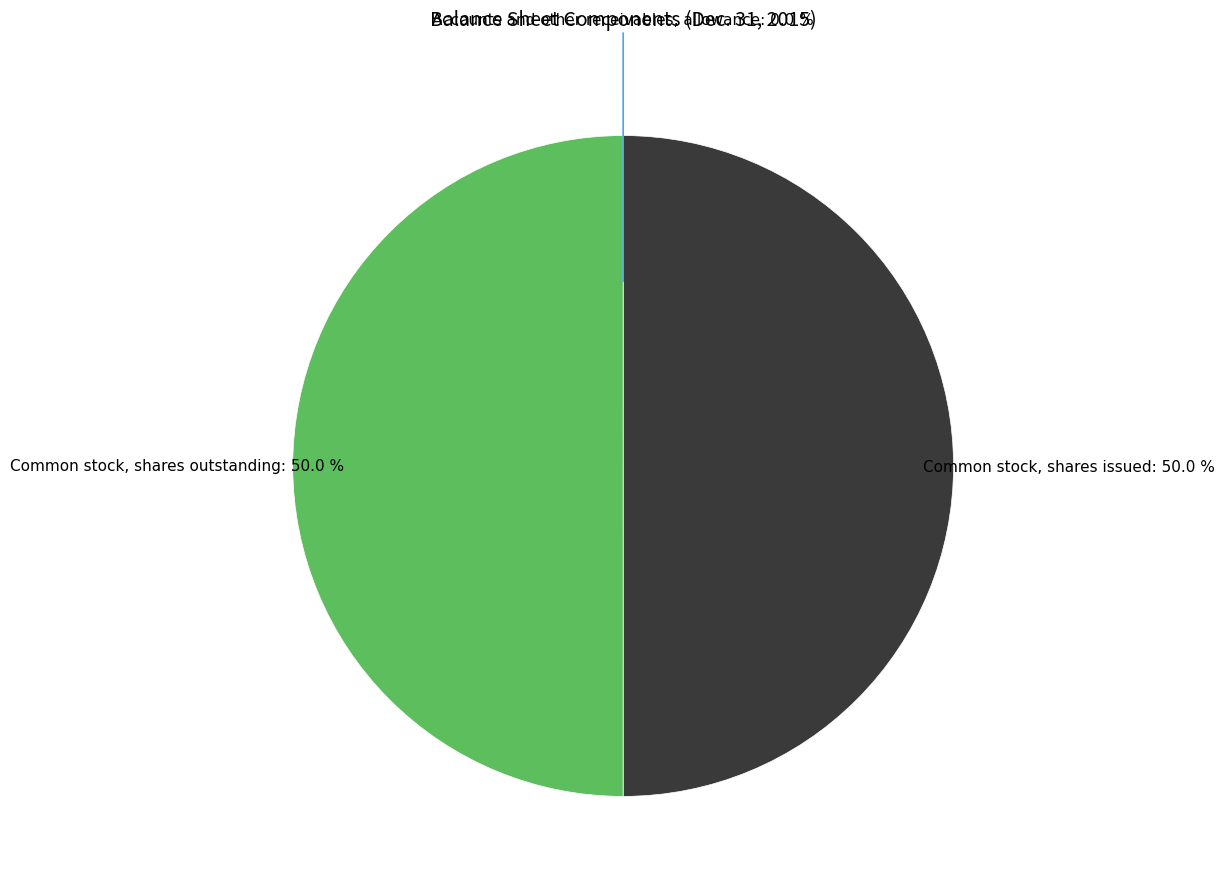

What is the ratio of the value at Common stock, shares issued to the value at Common stock, shares outstanding?

1.0